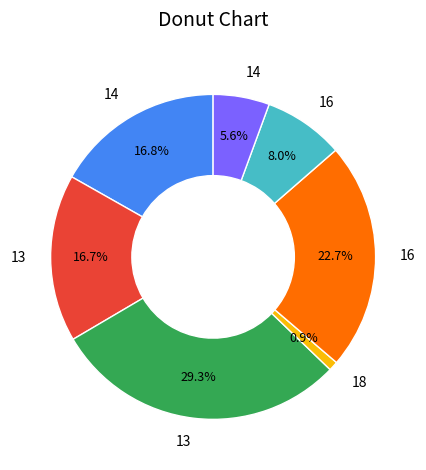

How many slices are in this pie chart?

7